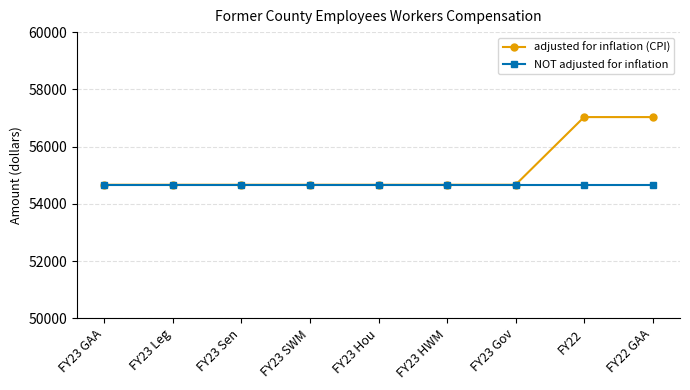

What is the value of the NOT adjusted for inflation point at the 9th from the left?

54666